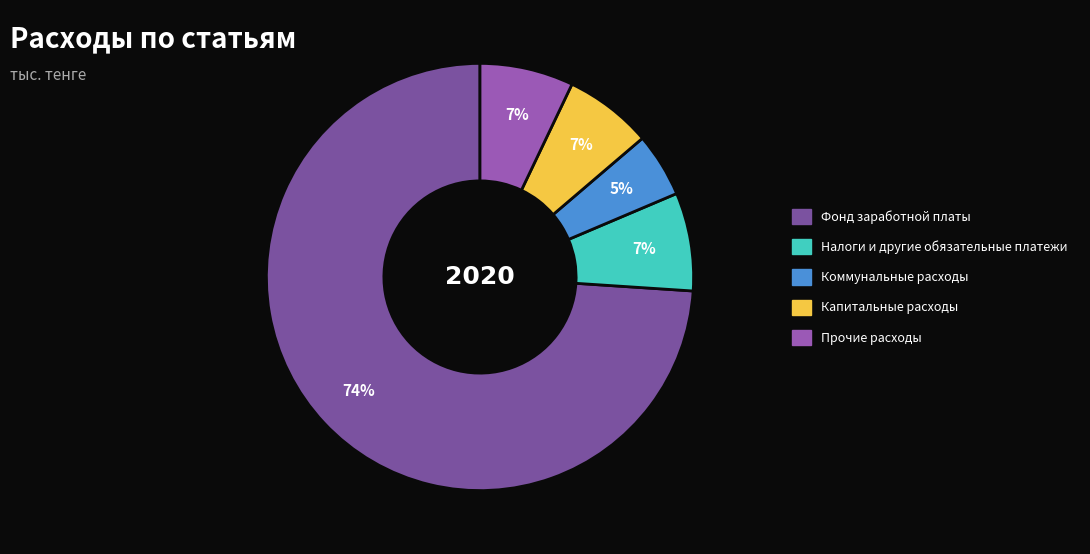

Which category has the smallest portion of the pie?

Коммунальные расходы